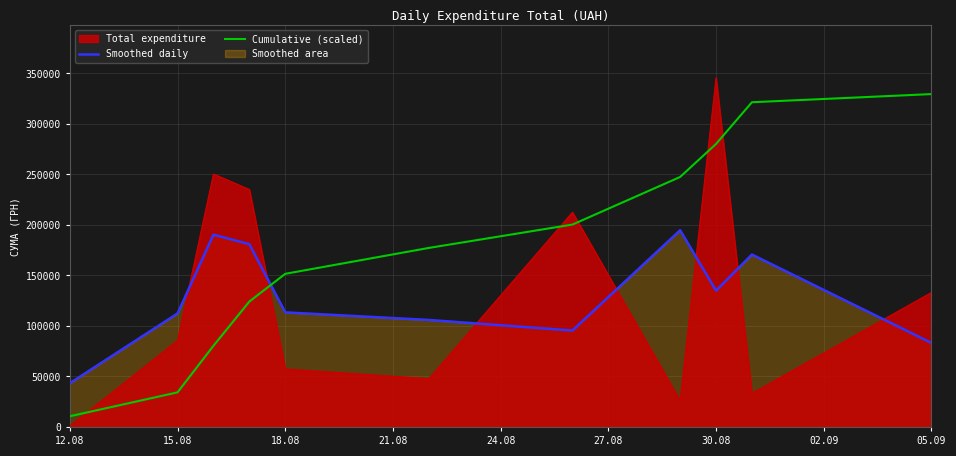

The value of Smoothed daily at 12.08 is 77491.8. True or false?

False